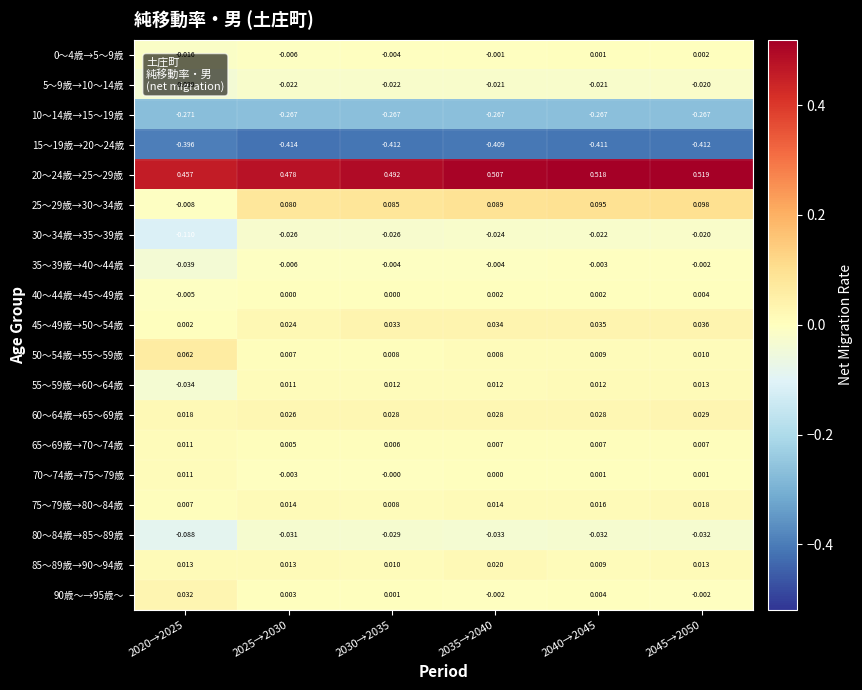

Count the number of categories in the chart.

6